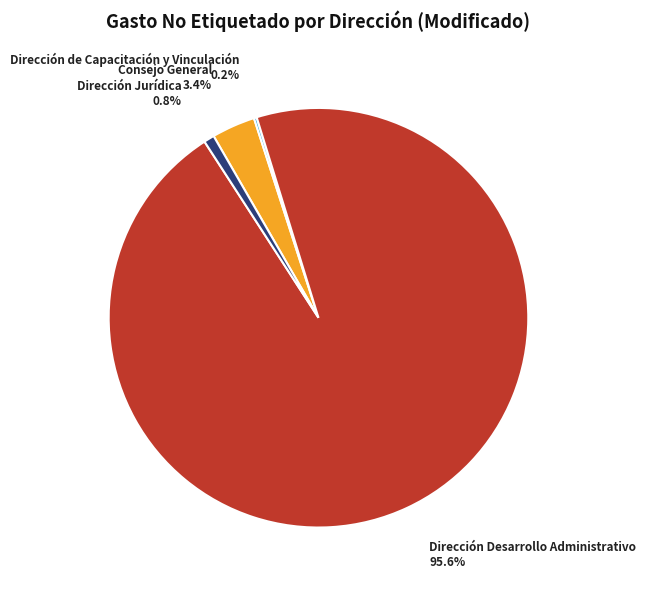

What is the largest slice in the pie chart?

Dirección Desarrollo Administrativo